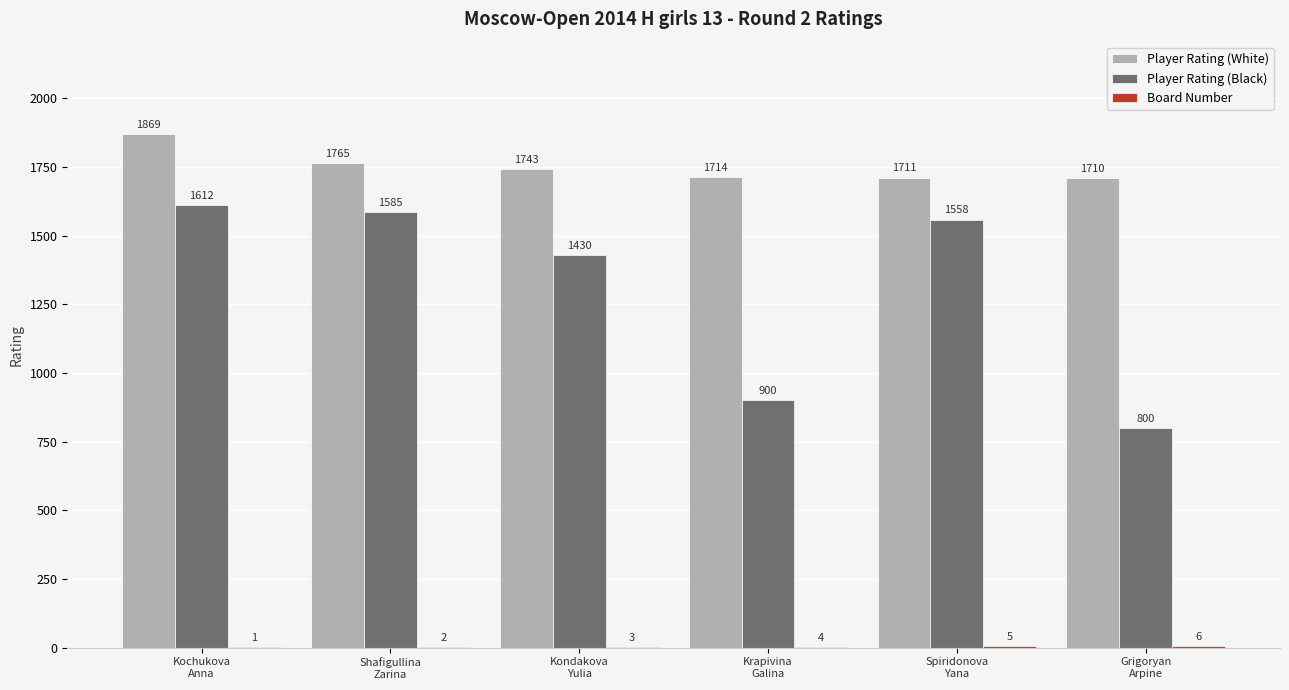

What value does the Player Rating (White) series have at Spiridonova
Yana?

1711